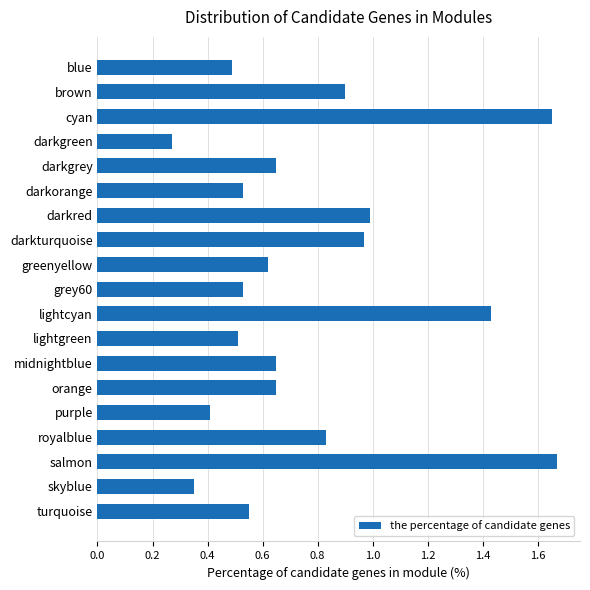

Which label corresponds to the smallest value in the chart?

darkgreen